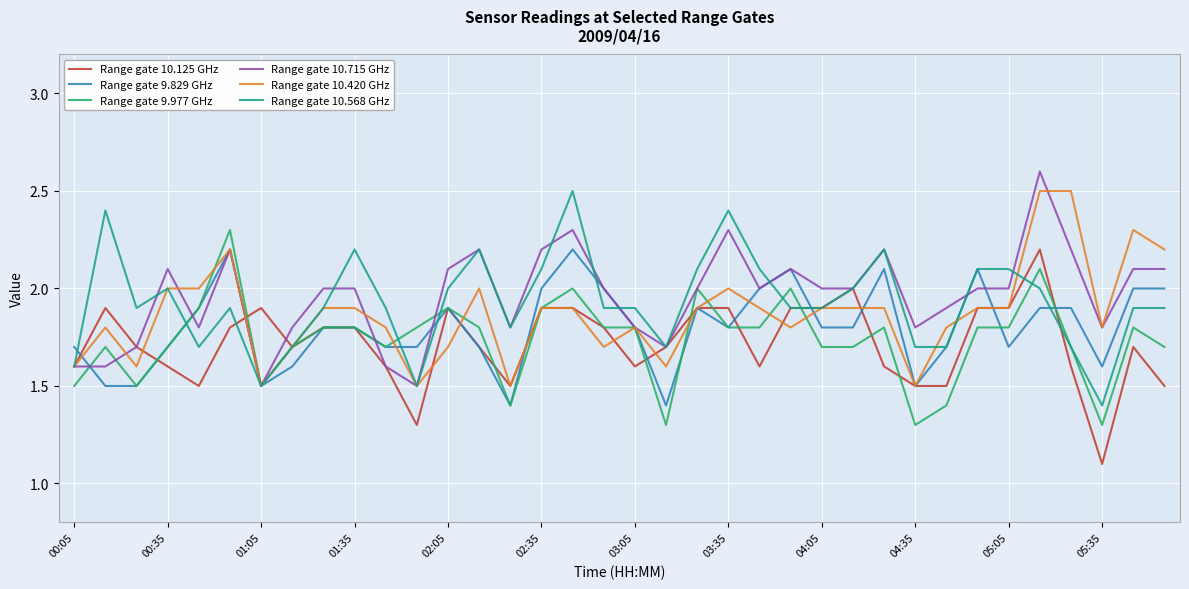

What is the maximum value shown in the chart?

2.6